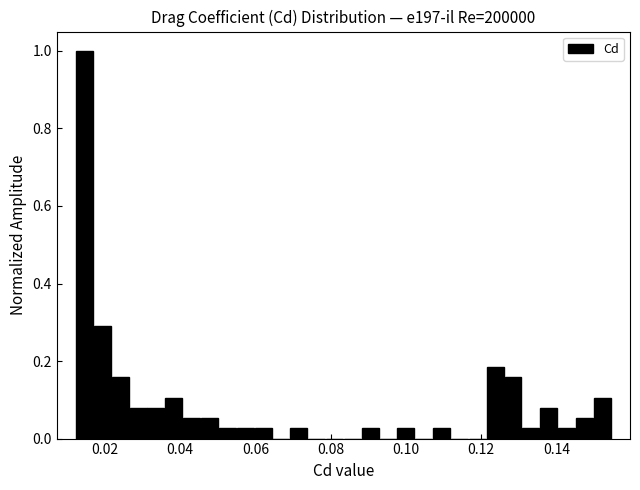

Around what value on the x-axis is the tallest bar? Give the approximate position of its centre, as read against the axis.

0.014